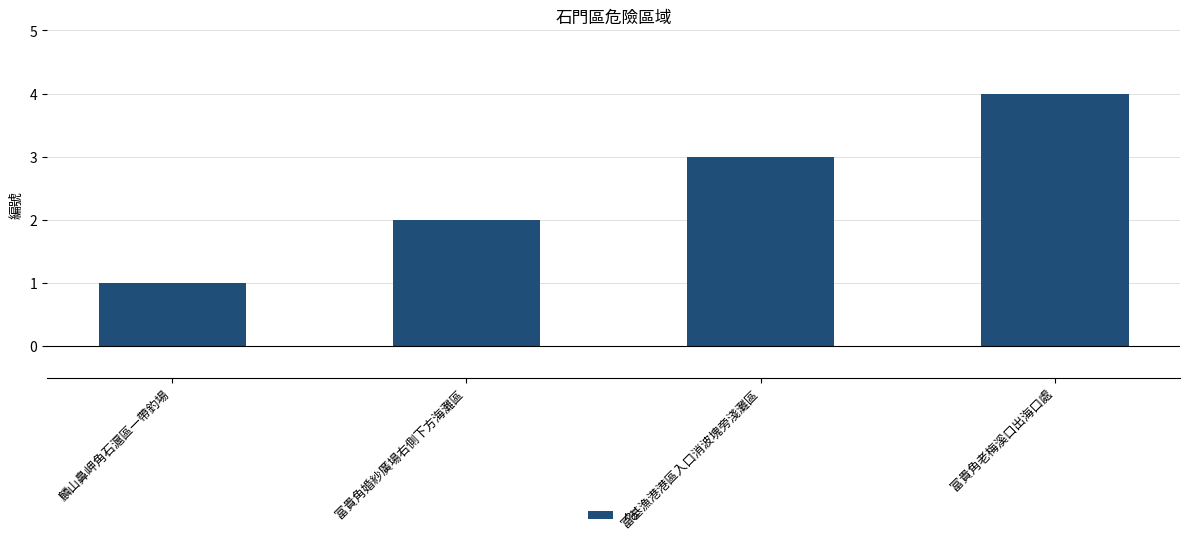

True or false: the data shows 6 at 富貴角老梅溪口出海口處.

False